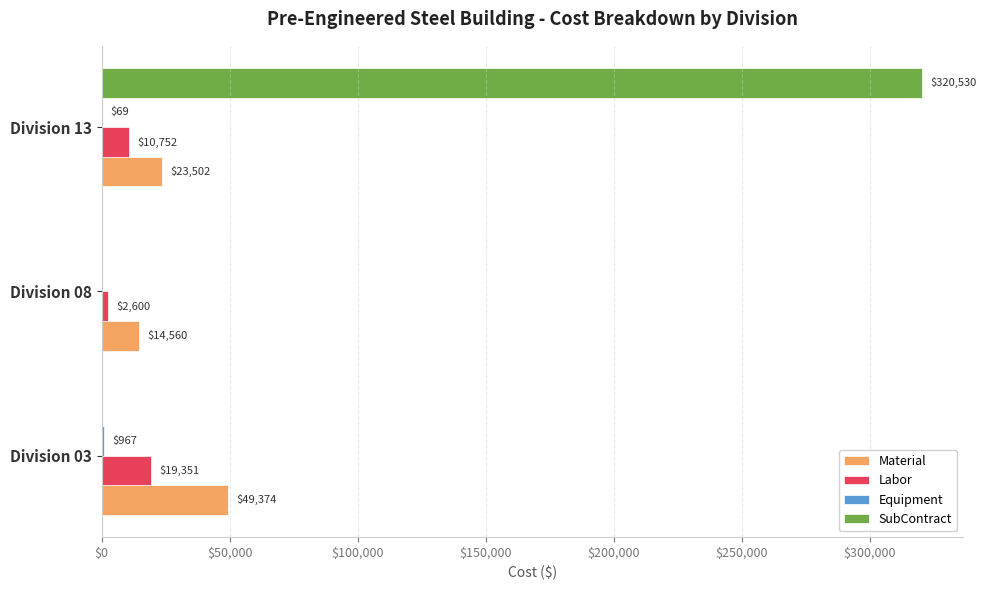

At which category is the sum across all series the highest?

Division 13